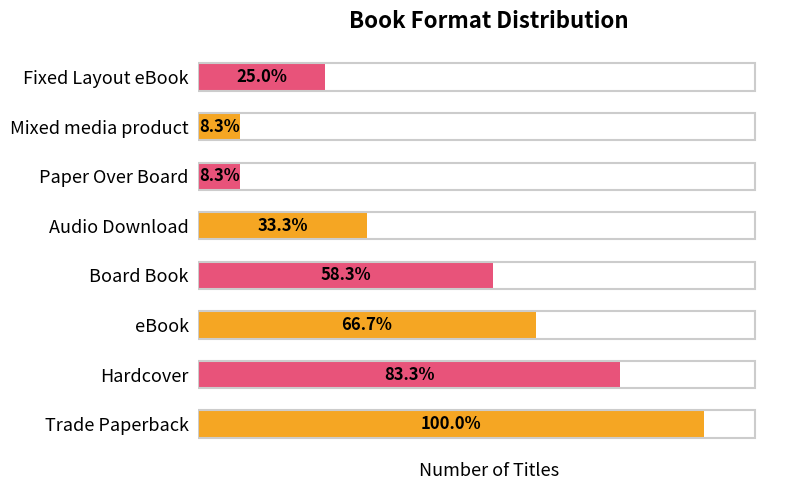

Are the bars horizontal?

Yes